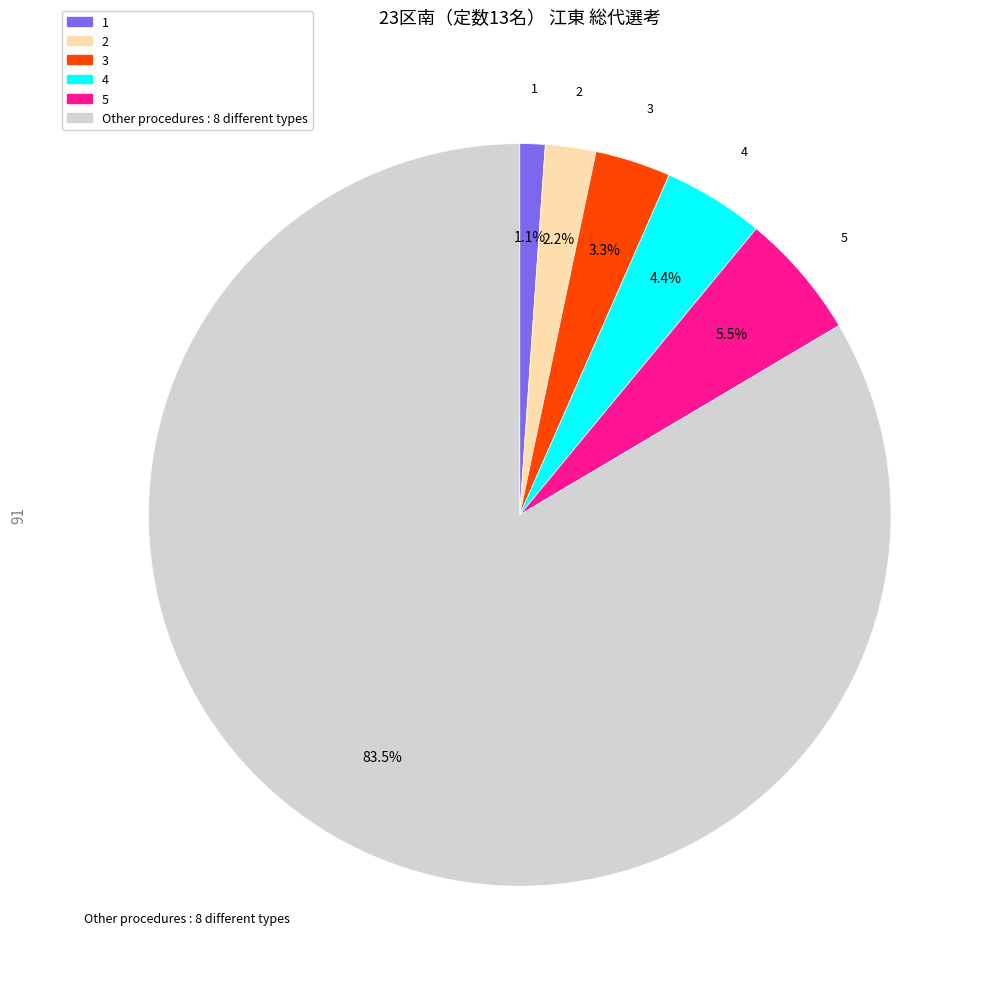

Is there any slice that represents more than half of the pie?

Yes